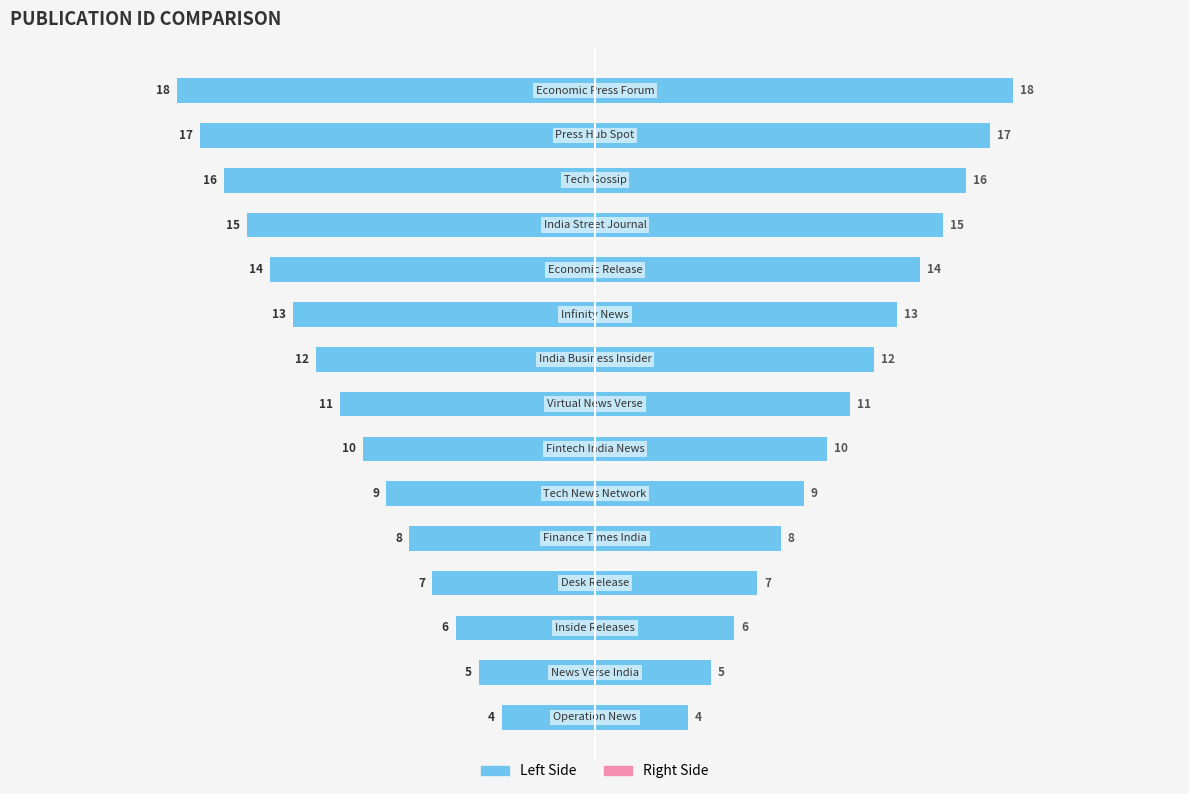

How many data points does each series have?

15